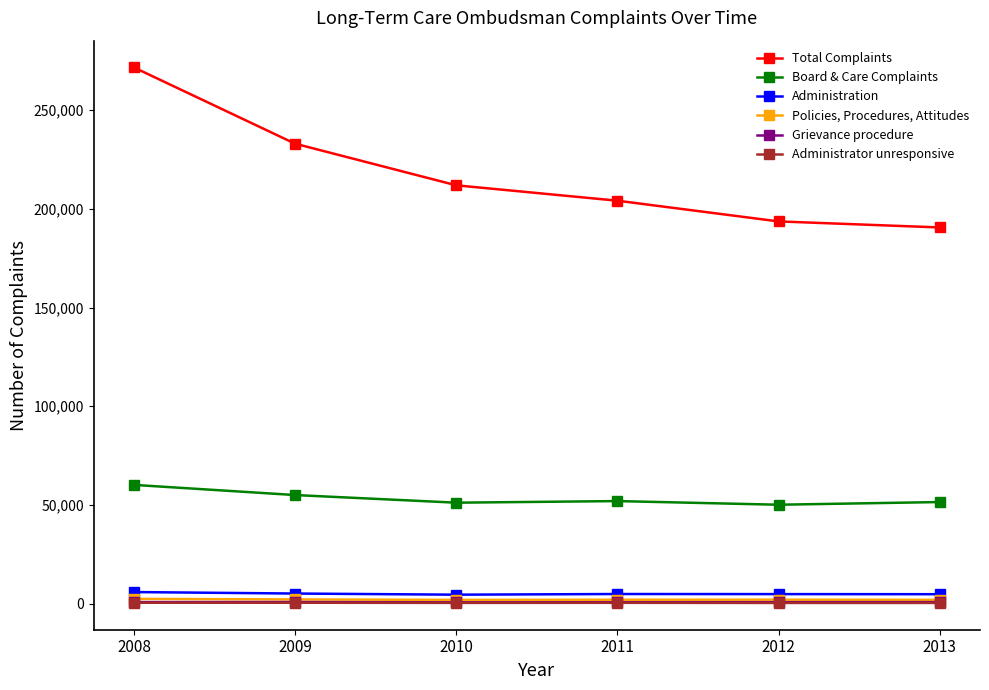

What is the maximum value for Board & Care Complaints?

60172